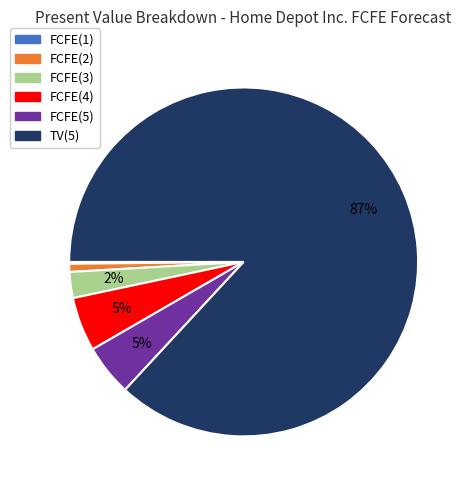

Does any single category account for the majority?

Yes